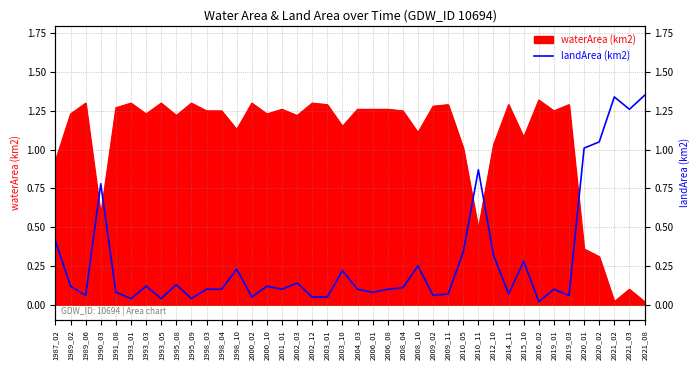

True or false: waterArea (km2) has a value of 1.9 at 2003_10.

False